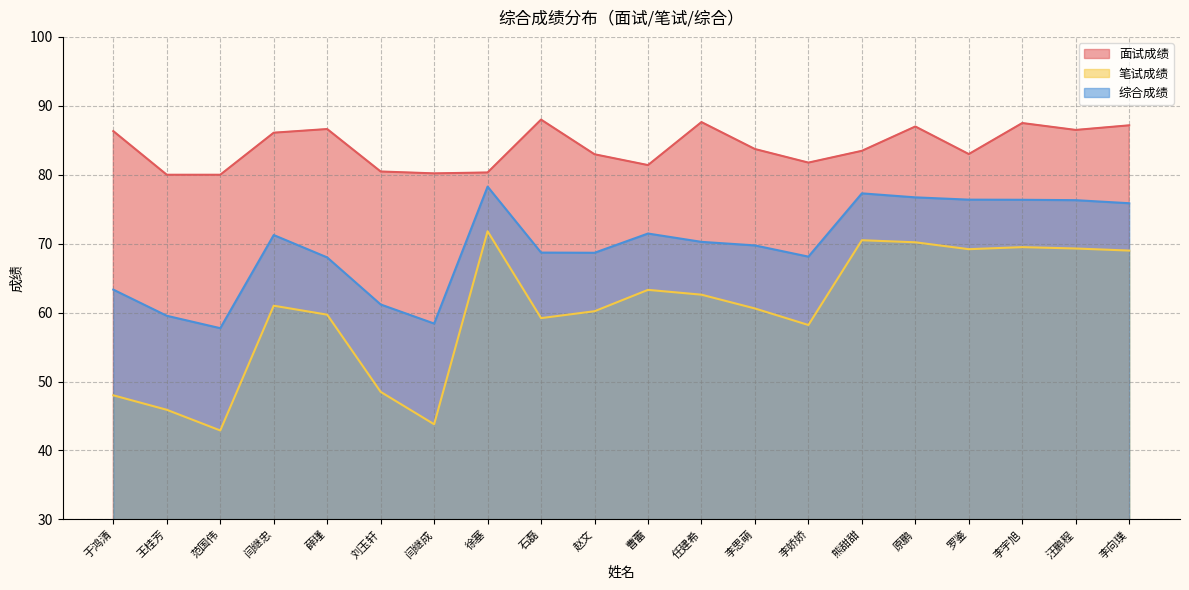

List the series in order of their peak value, highest first.

面试成绩, 综合成绩, 笔试成绩